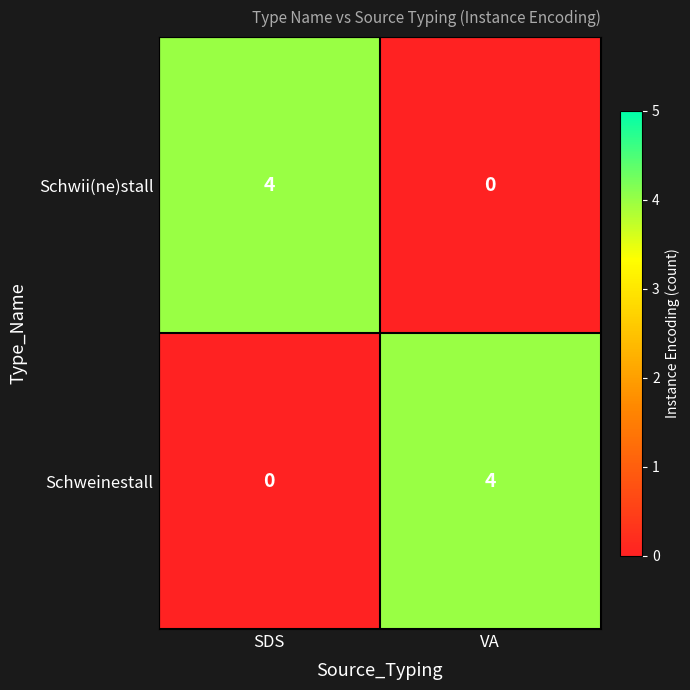

What is the sum of all Schwii(ne)stall values?

4